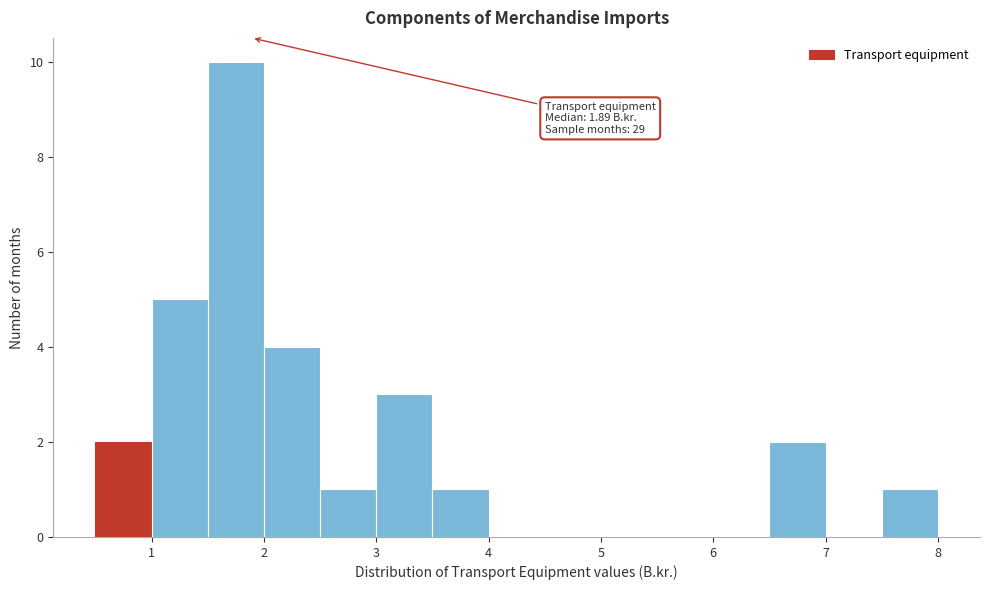

Over which range of the x-axis is the bar tallest?

1.5 to 2.0